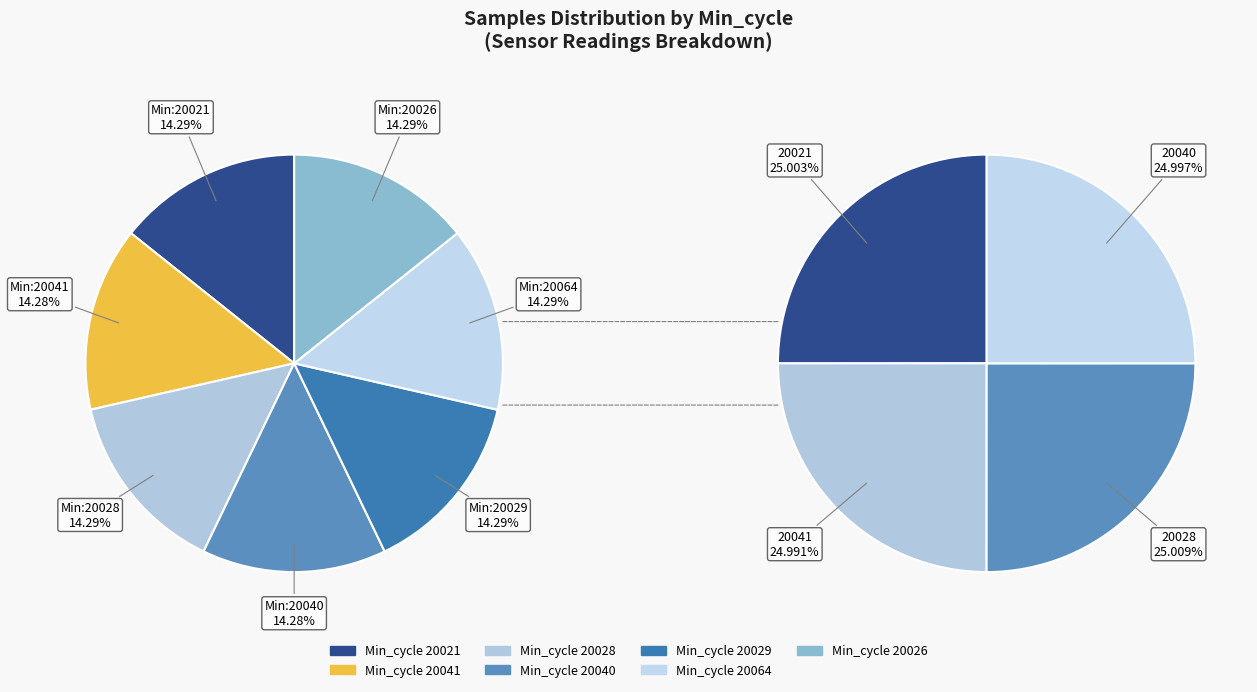

True or false: 28/20021 accounts for 14% of the total.

True